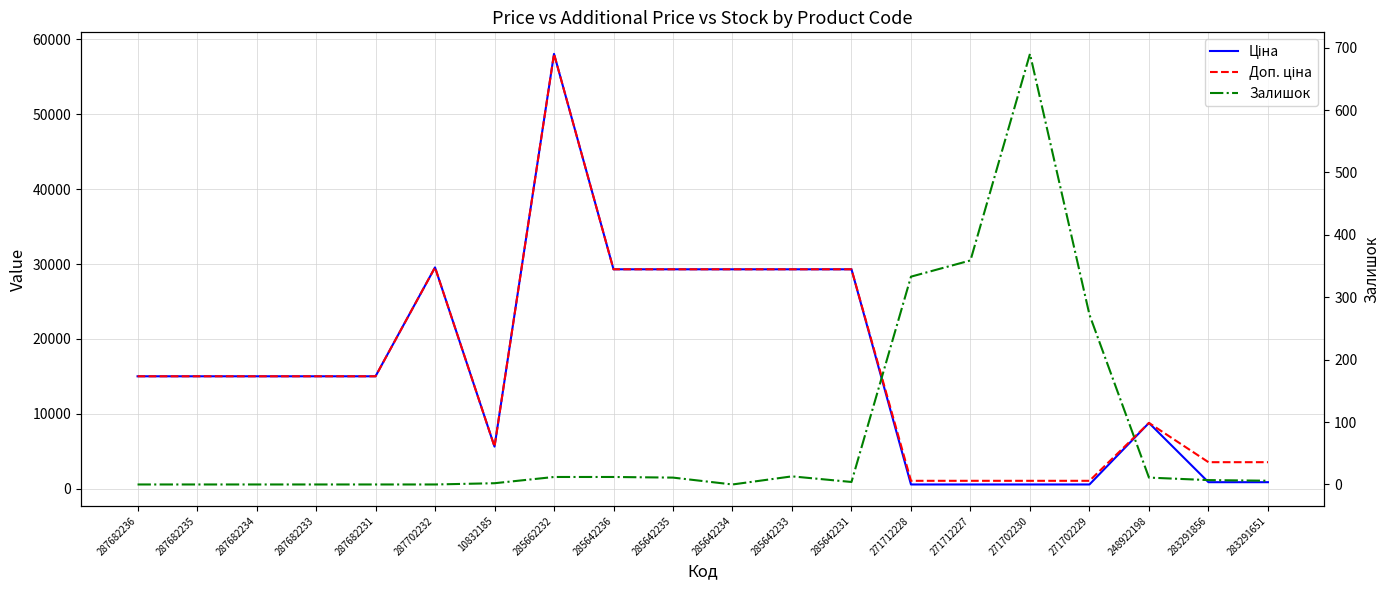

What is the minimum value for Ціна?

586.0